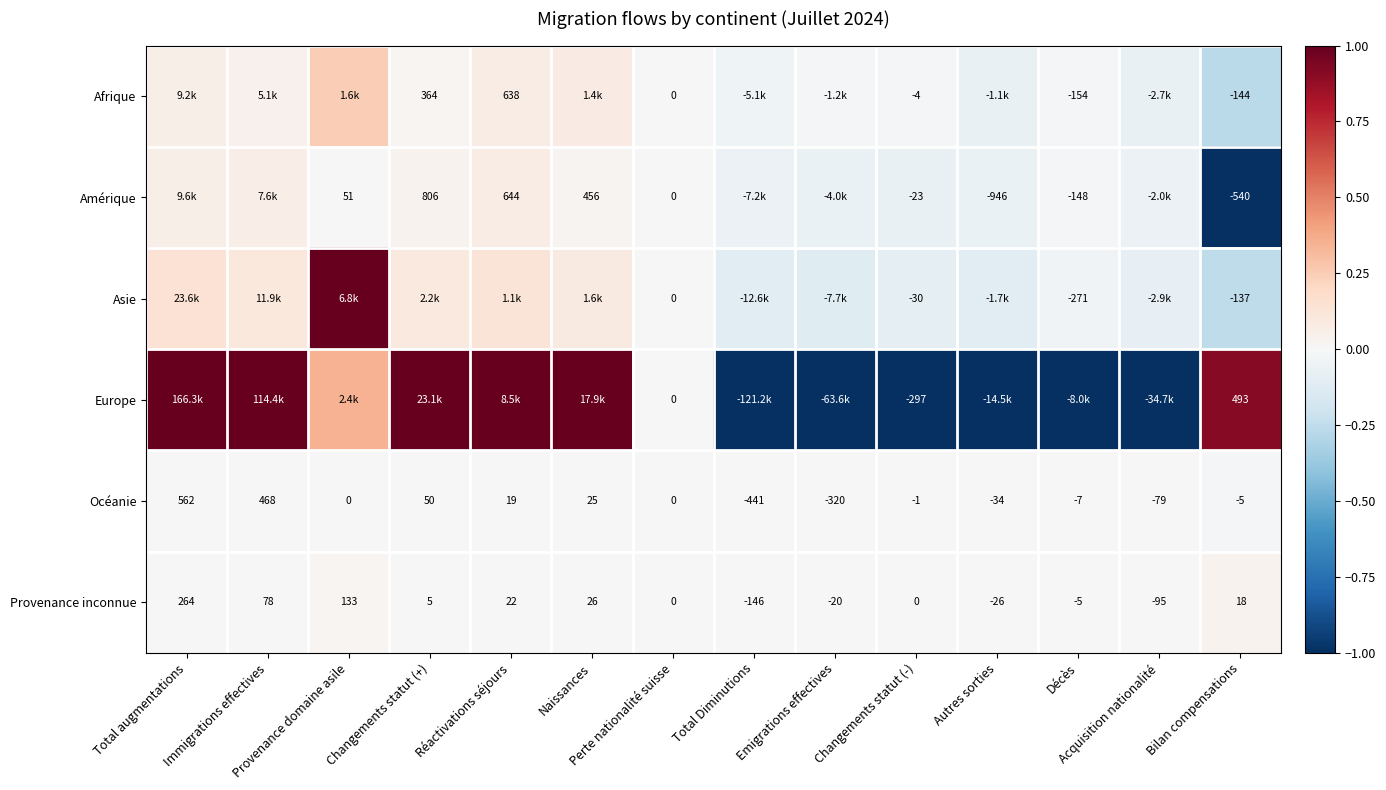

At which label is Amérique closest to 0?

Perte nationalité suisse